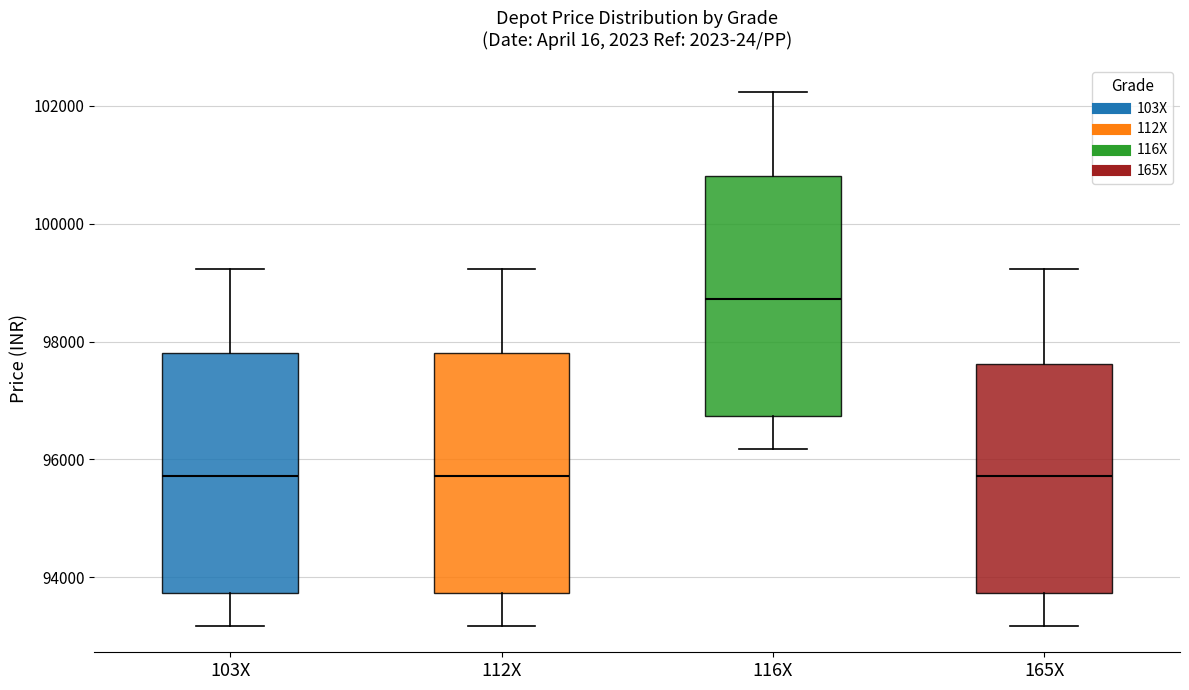

Which box's median line is the highest?

116X